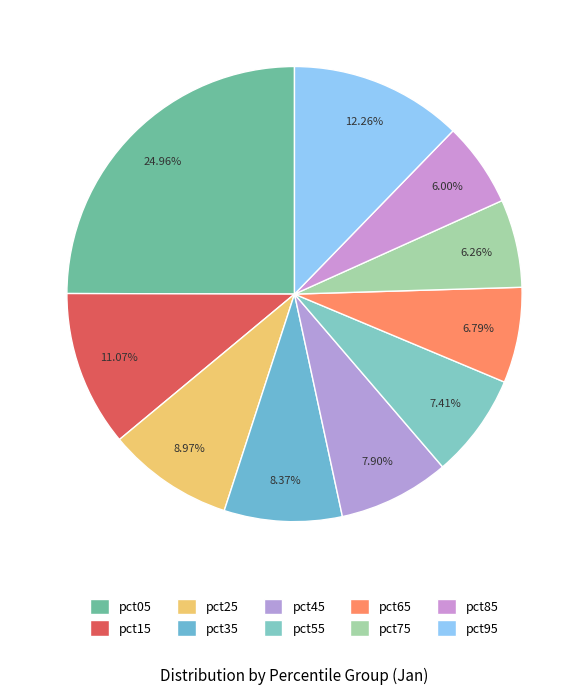

Count the number of slices in the pie.

10